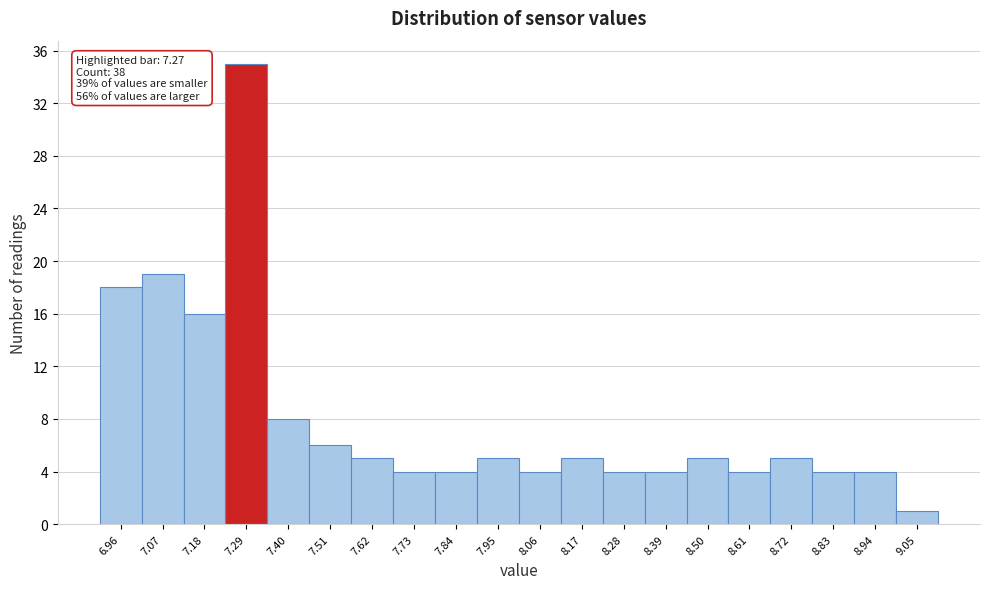

Which range on the x-axis has the tallest bar?

7.23 to 7.34